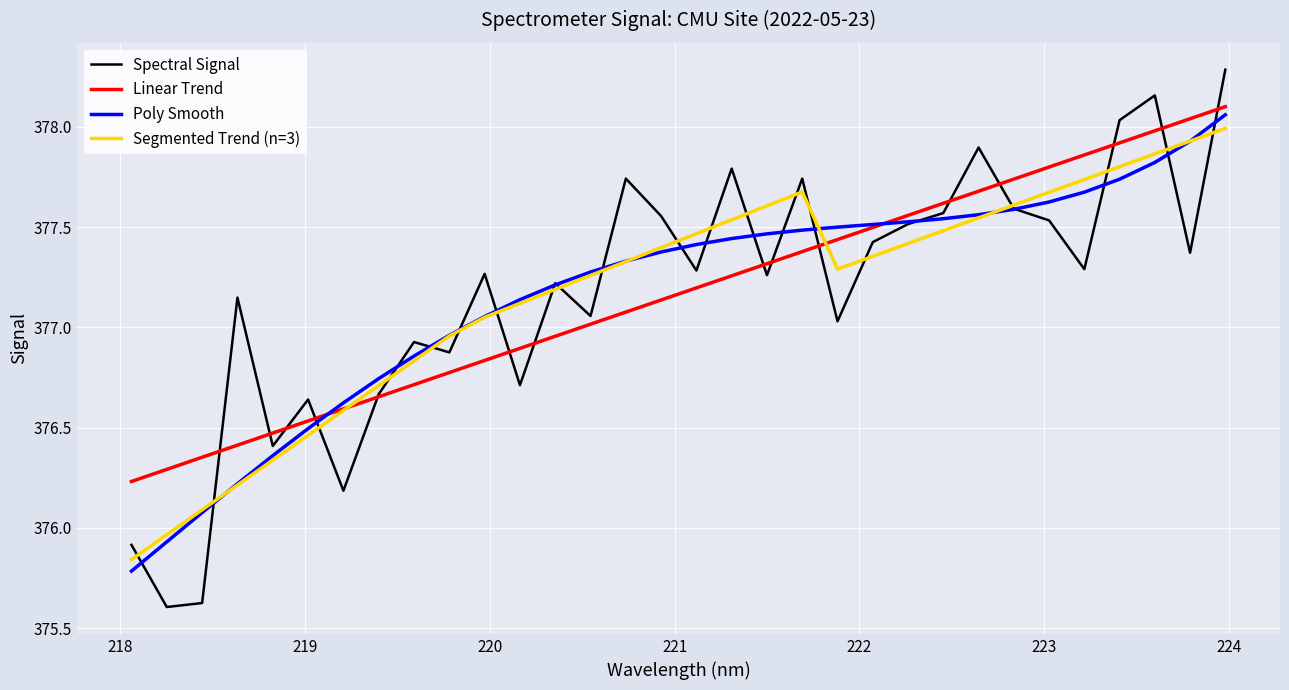

What is the smallest value displayed?

375.6